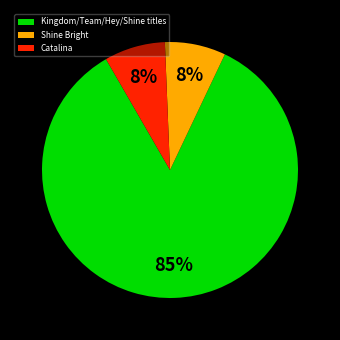

How many slices are in this pie chart?

3